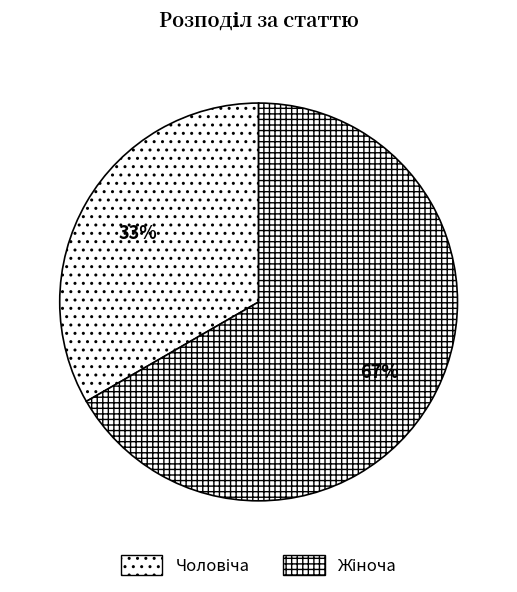

How many segments does this pie chart have?

2